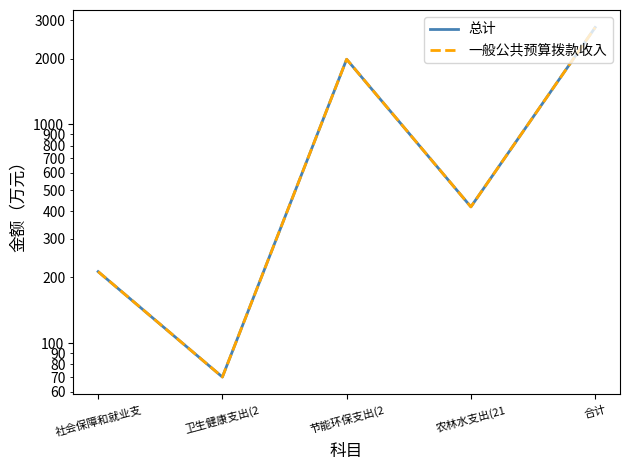

True or false: 一般公共预算拨款收入 and 总计 cross at least once.

False